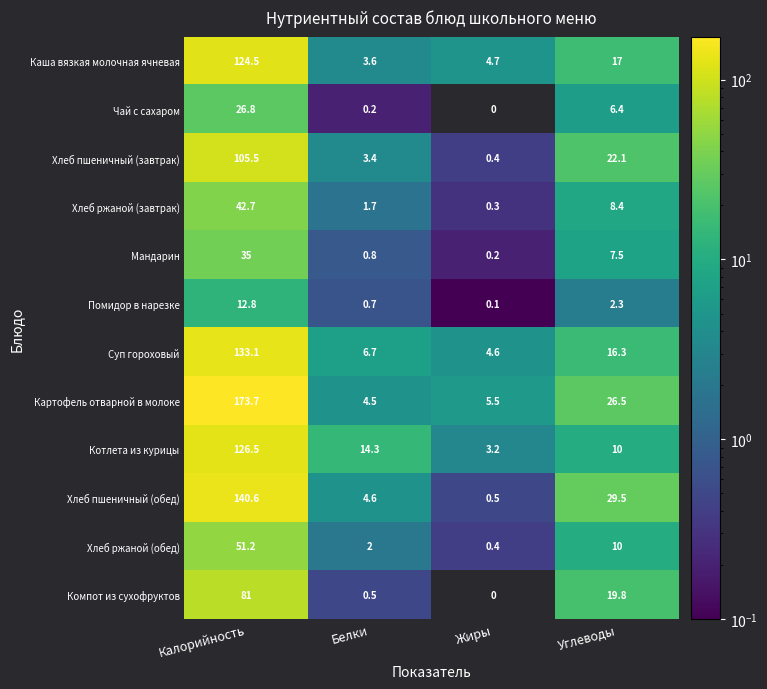

Read the Хлеб пшеничный (завтрак) value at Углеводы.

22.1